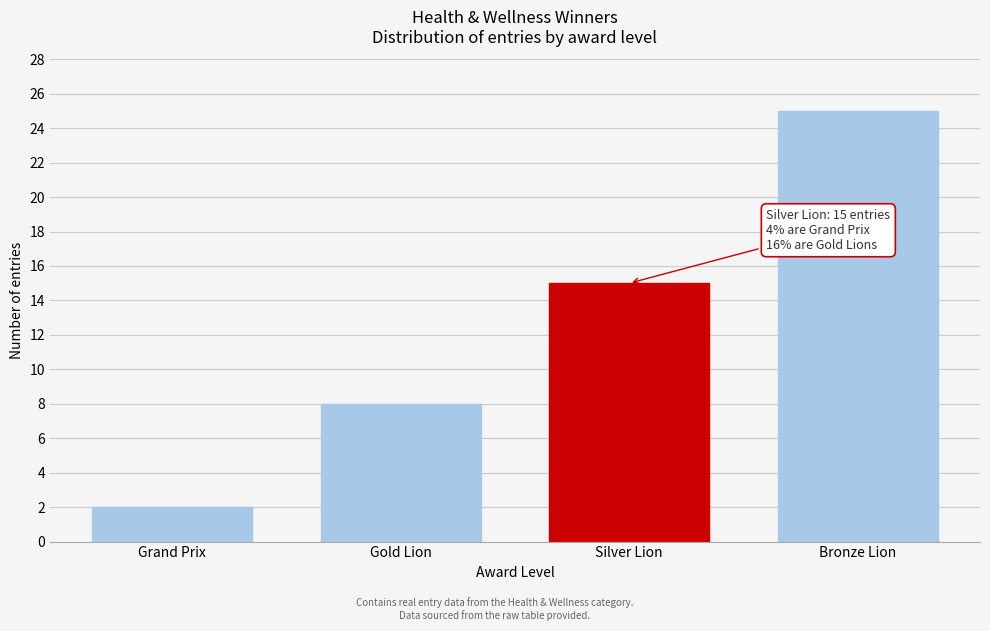

Reading left to right, list all the values displayed in this chart.

2	8	15	25